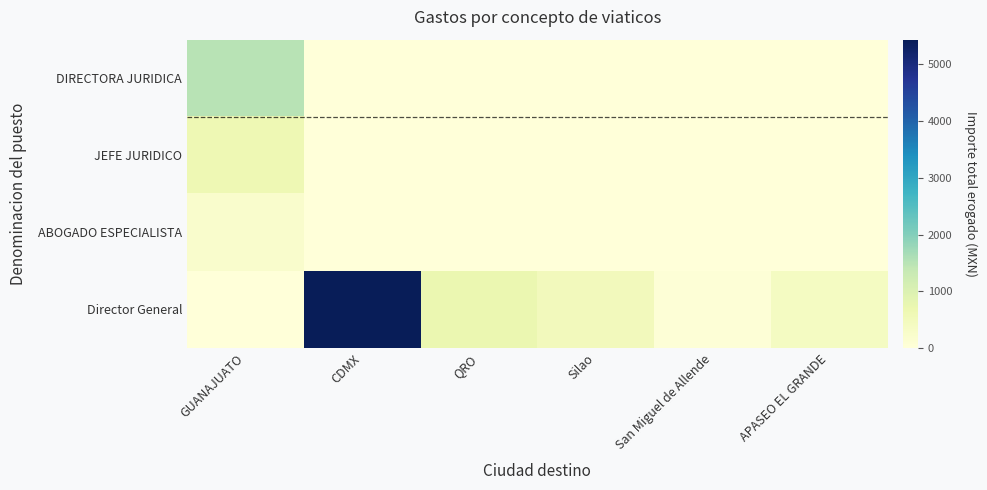

At how many categories does at least one series exceed 2805?

1